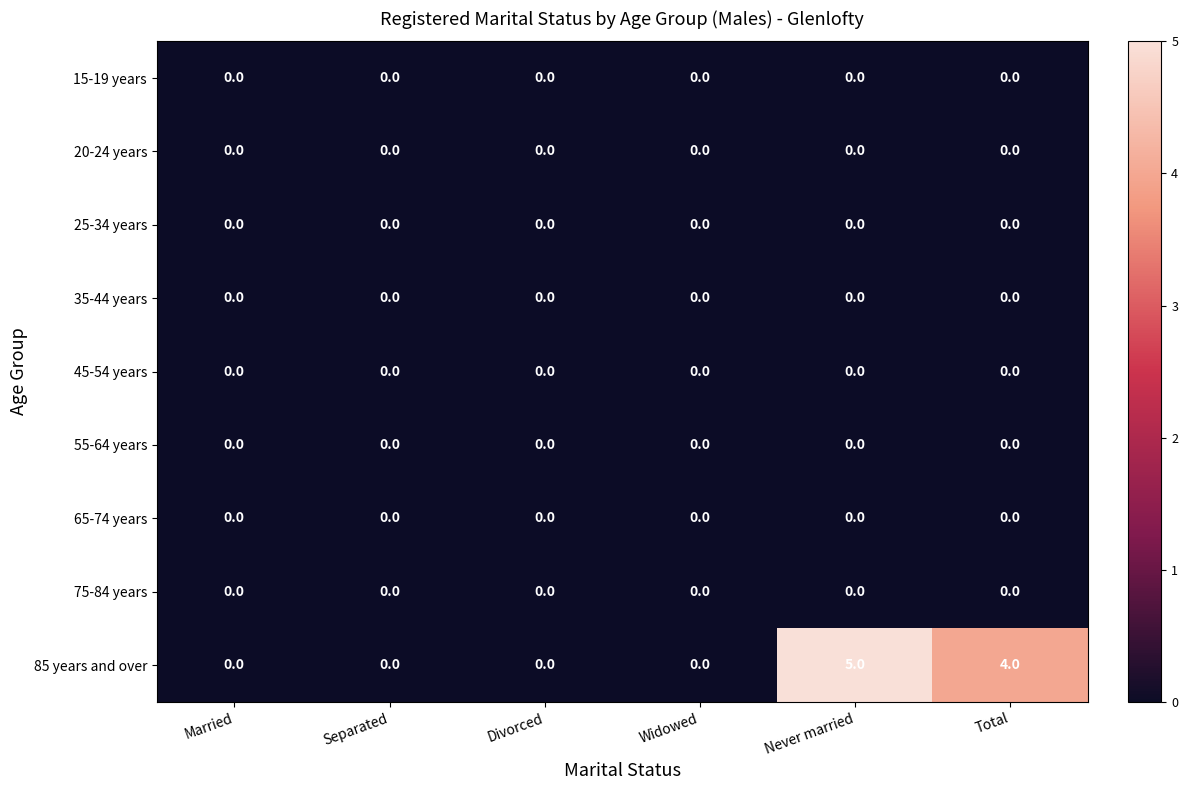

The 85 years and over series shows 4 at Total. True or false?

True